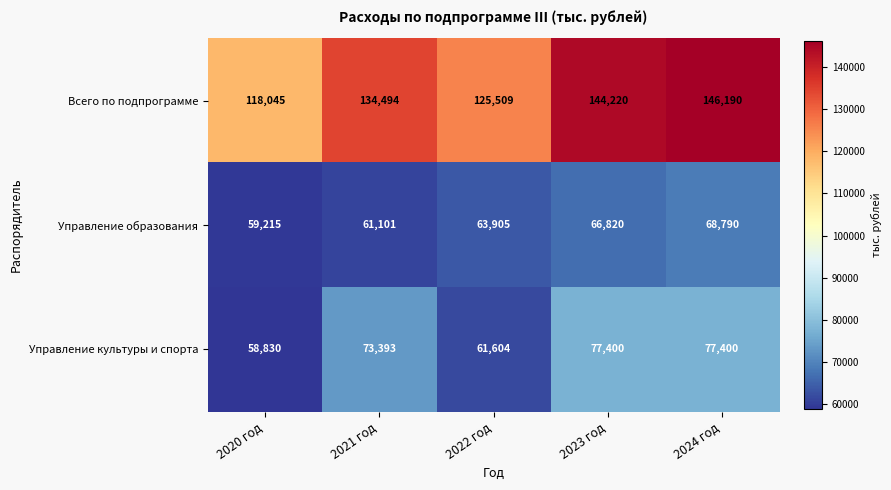

What is the sum of the Управление культуры и спорта values at 2022 год and 2023 год?

139004